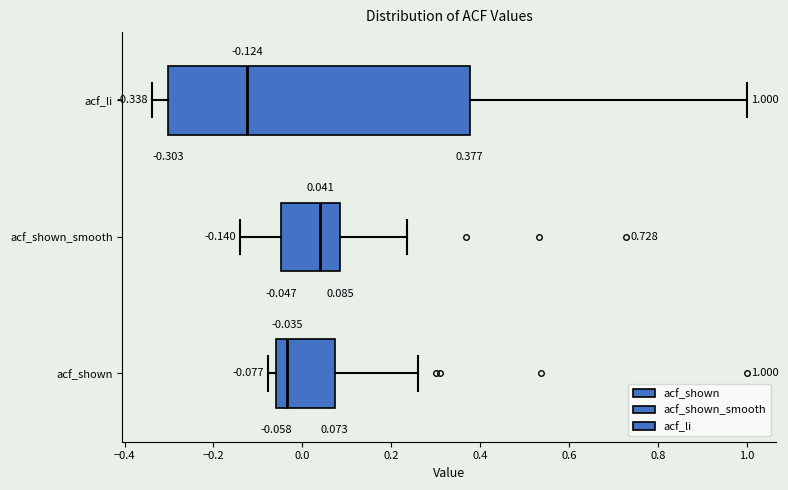

Which box has the furthest to the left median line?

acf_li